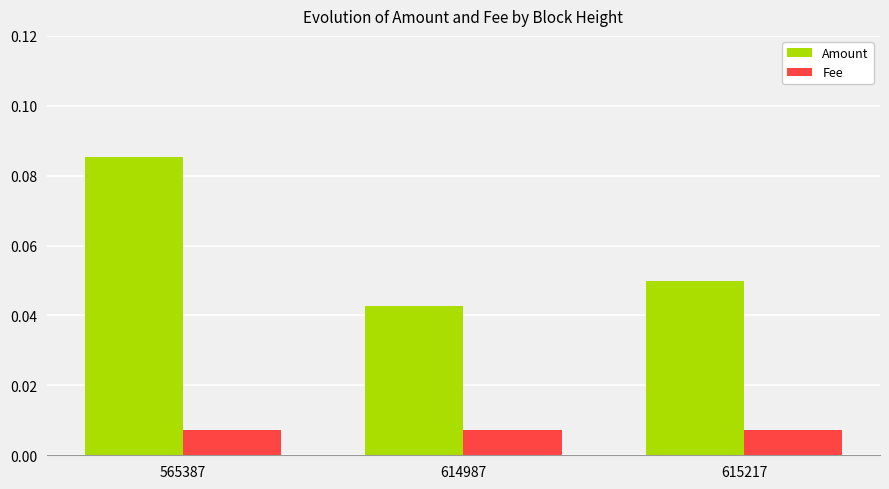

List the series in order of their peak value, lowest first.

Fee, Amount